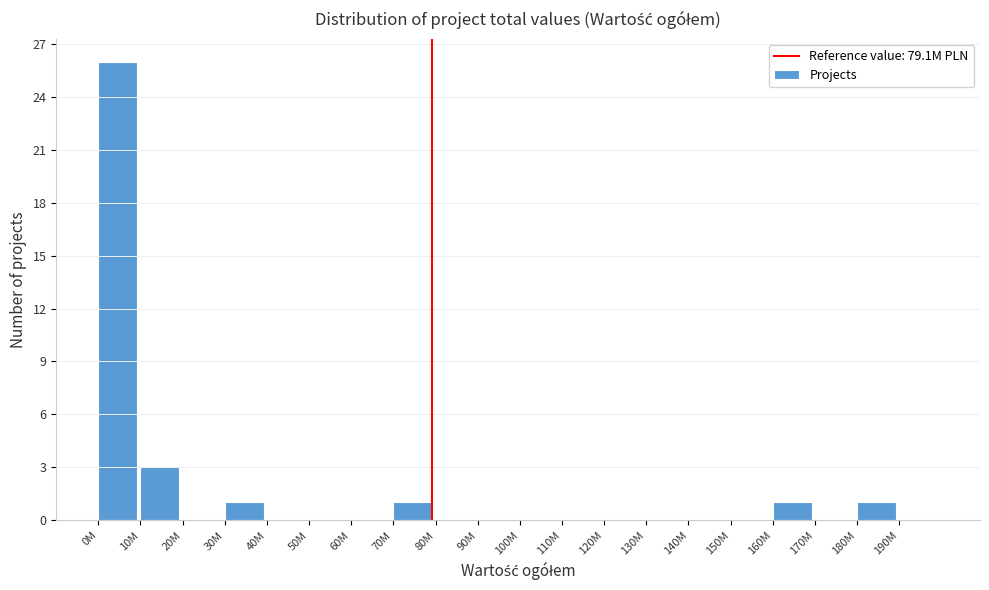

Reading left to right, what are all the values shown in this chart?

0M=26	10M=3	20M=0	30M=1	40M=0	50M=0	60M=0	70M=1	80M=0	90M=0	100M=0	110M=0	120M=0	130M=0	140M=0	150M=0	160M=1	170M=0	180M=1	190M=0